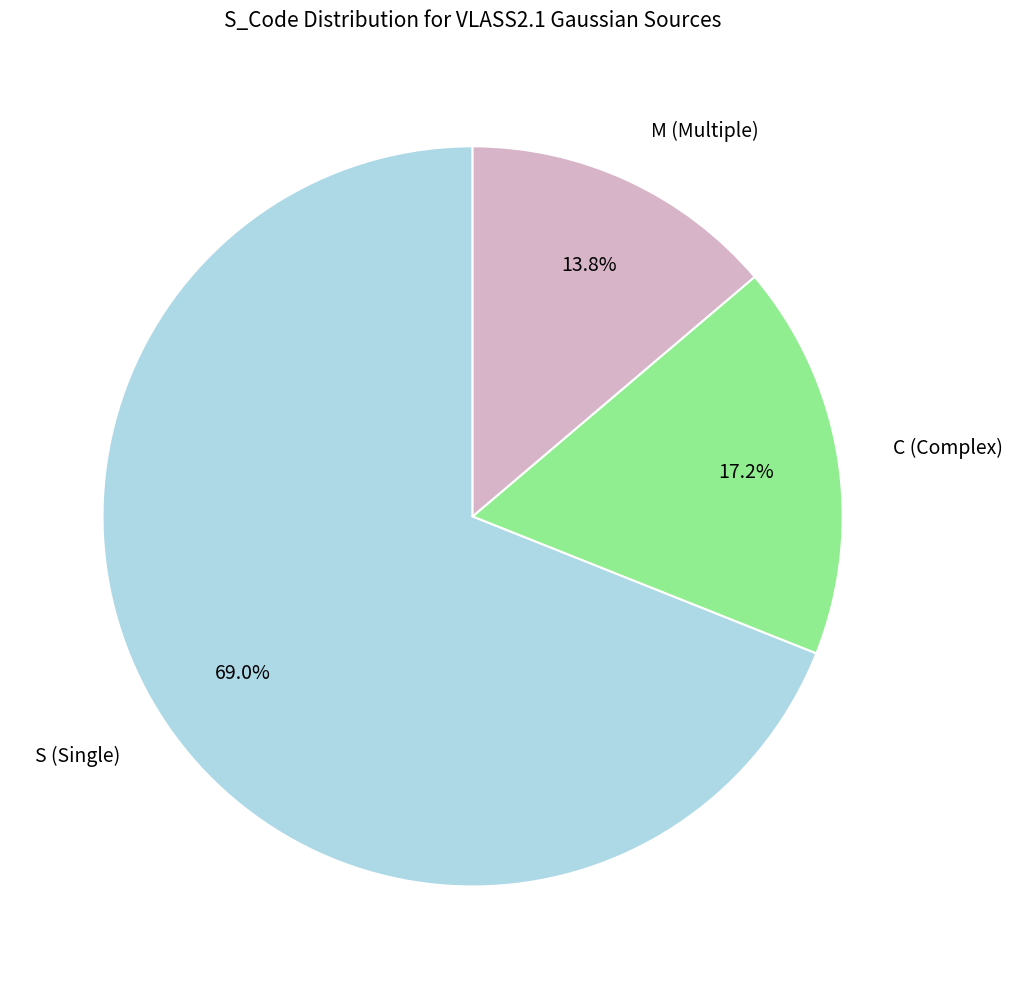

Is there any slice that represents more than half of the pie?

Yes